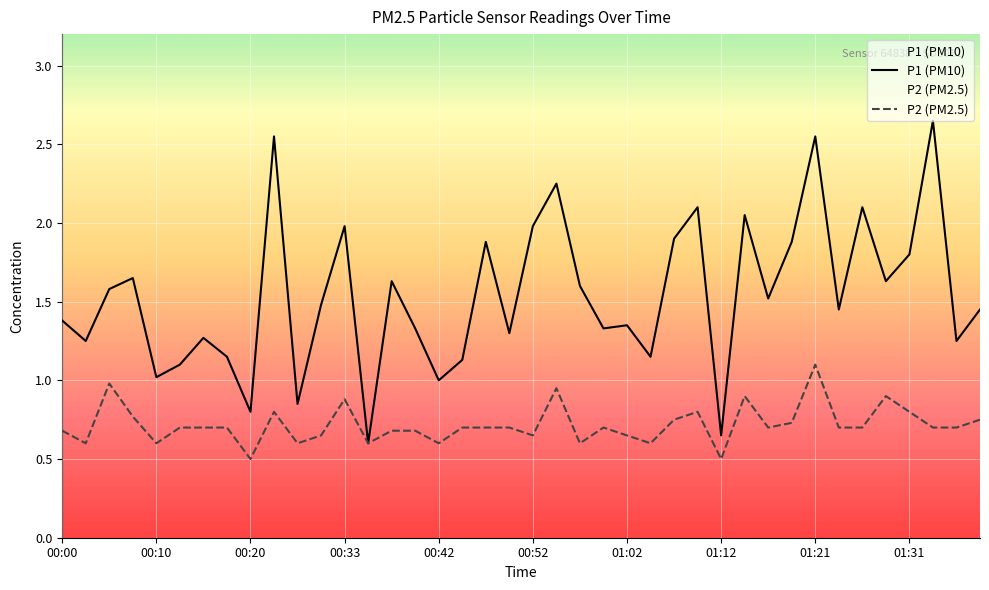

True or false: P2 (PM2.5) has a value of 0.3 at 17.

False